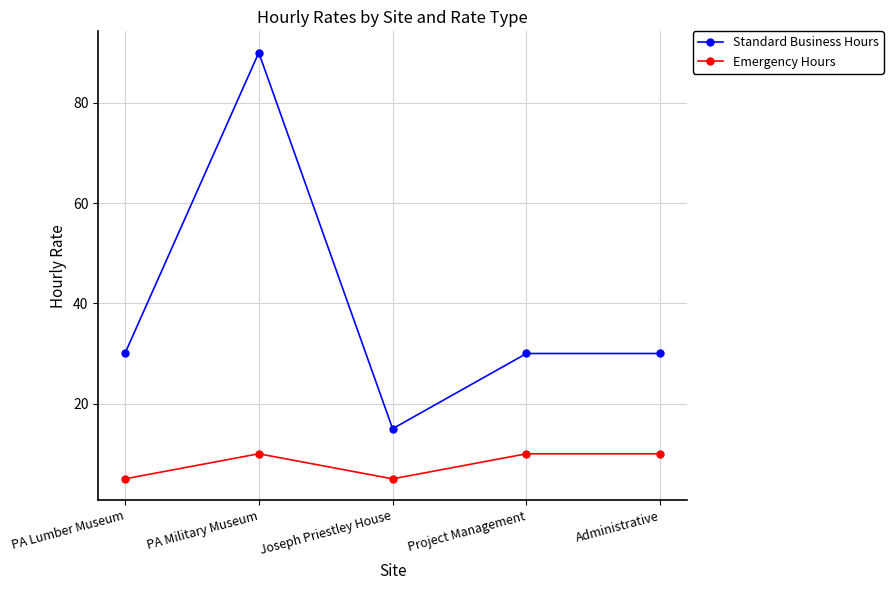

How many data points does each series have?

5